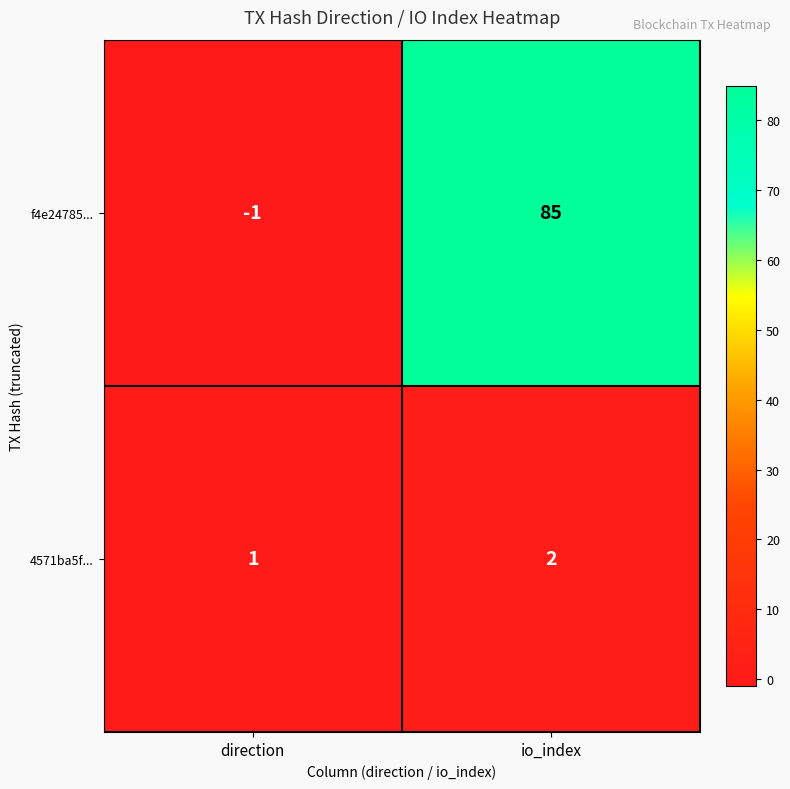

List the series in order of their overall mean, highest first.

f4e24785..., 4571ba5f...